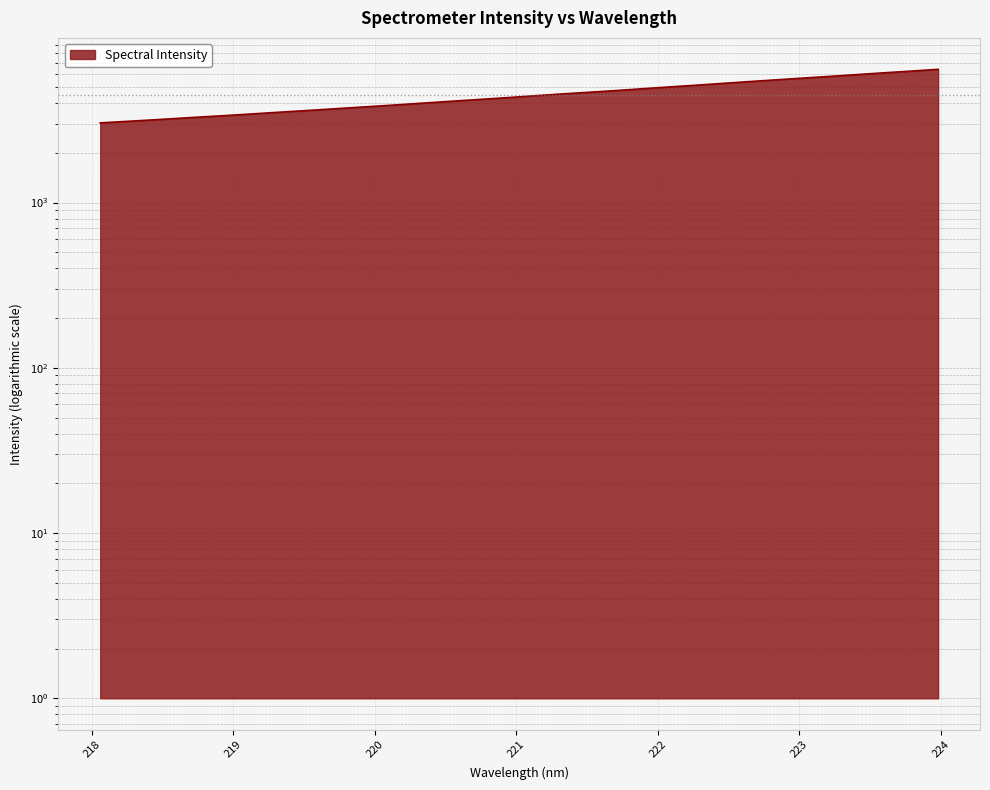

Where is the data nearest to the value 4720?

221.6902